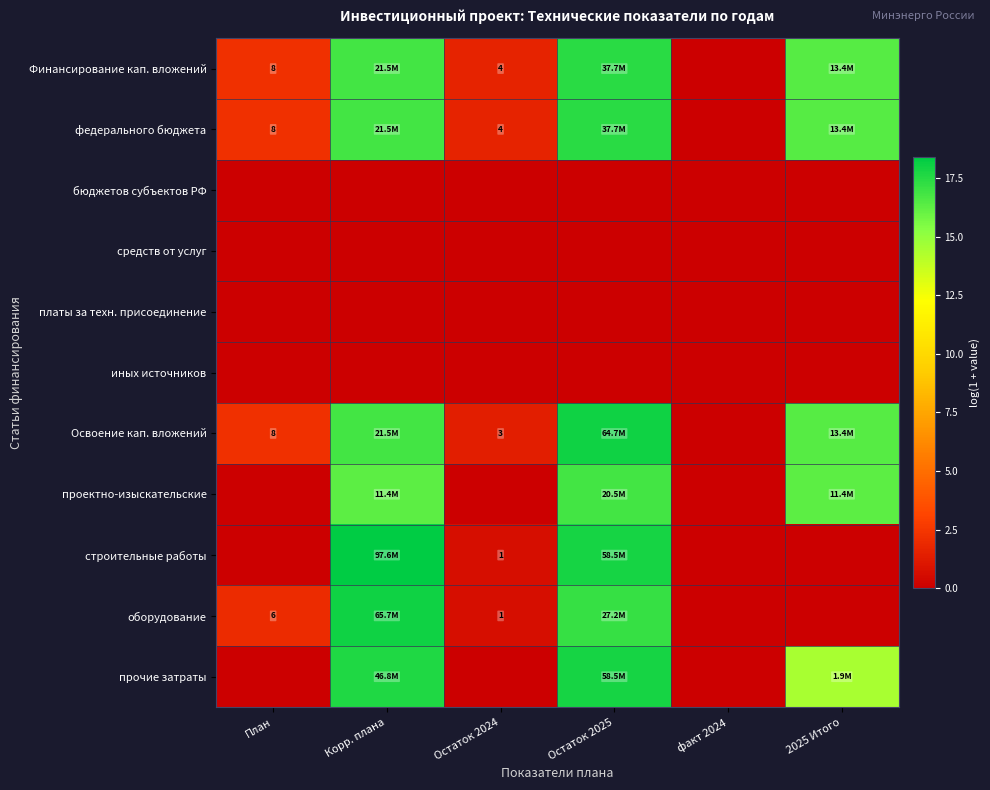

At which category does the chart reach its peak across all series?

Корр. плана